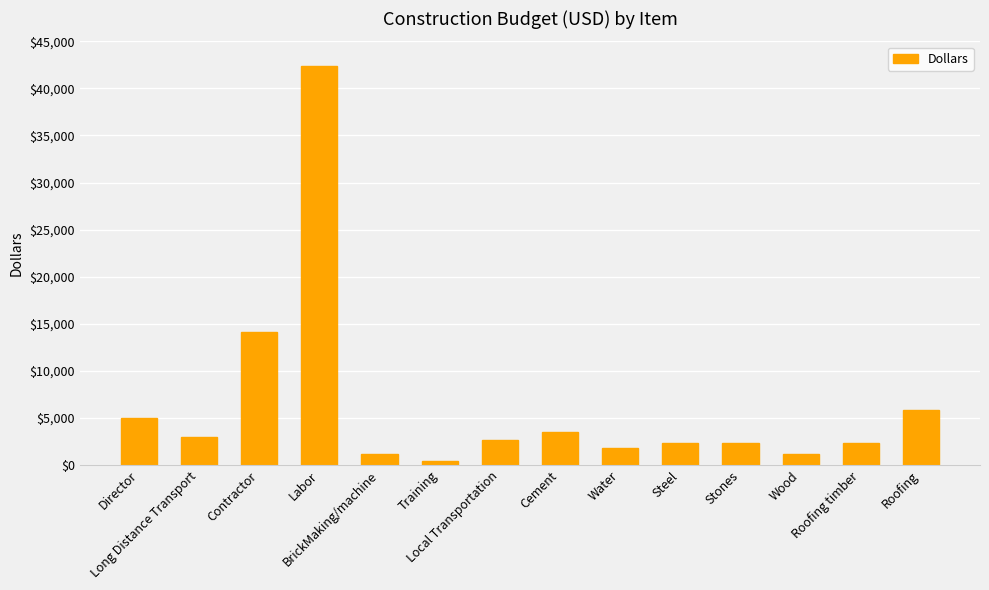

What is the average value?

6298.3